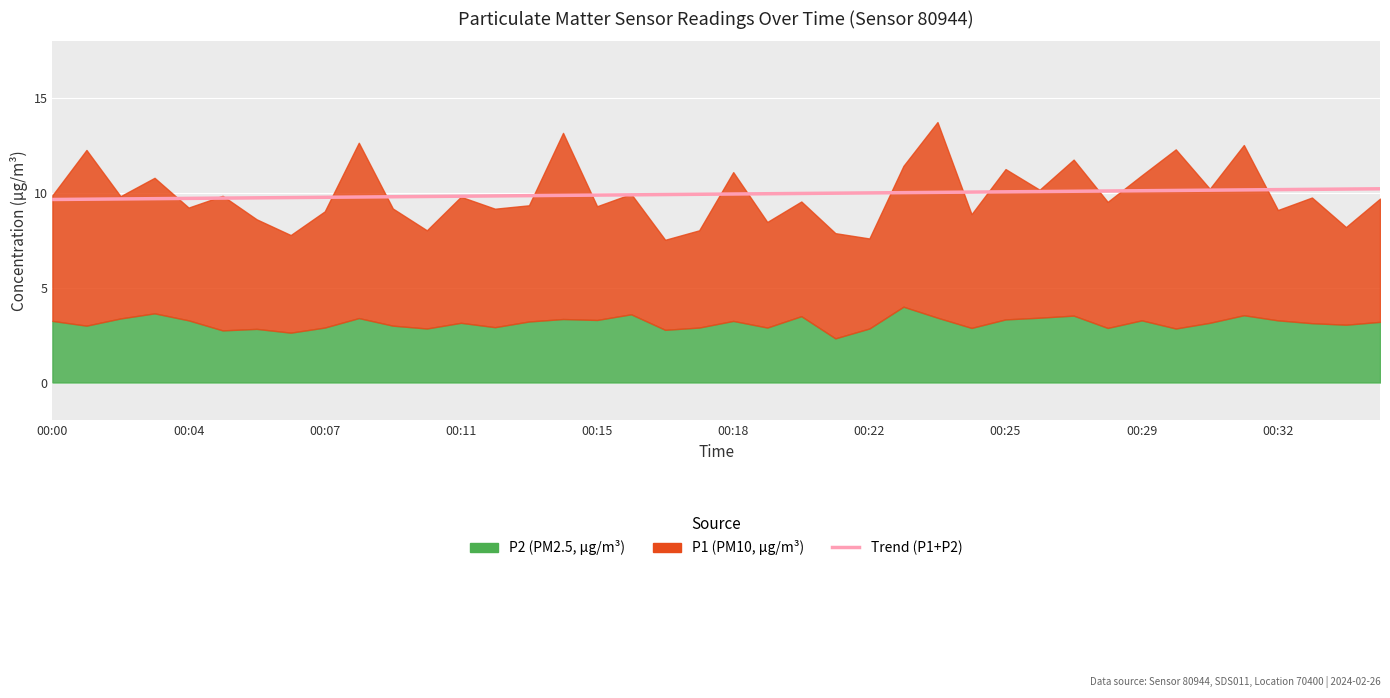

What position from the right is 00:15?

24